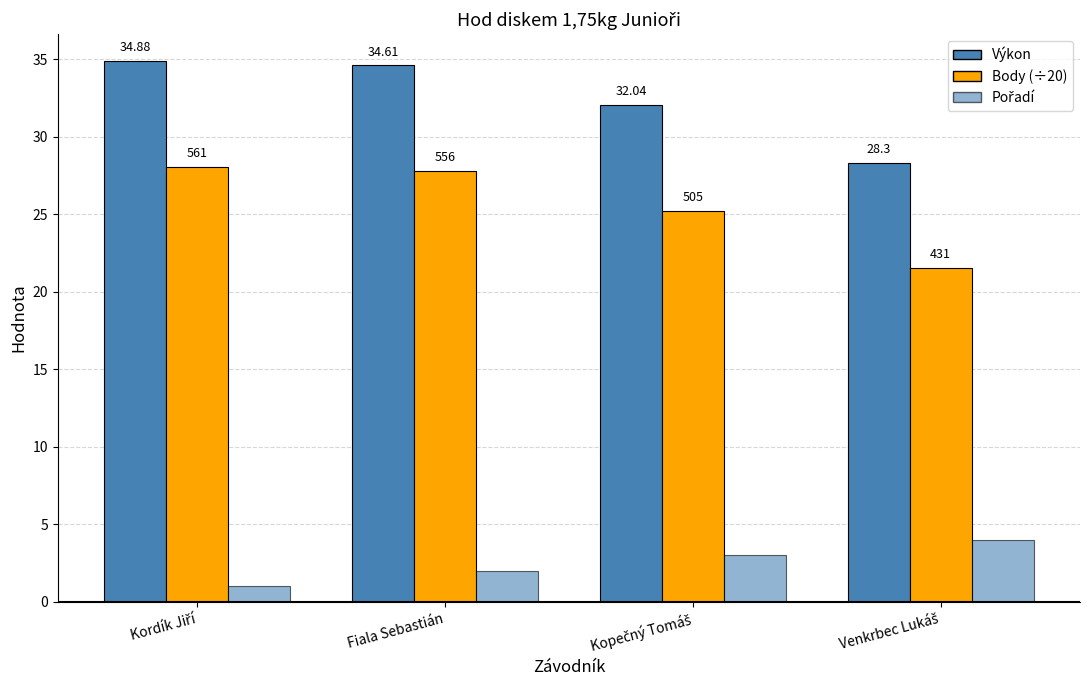

The Pořadí series shows 1.0 at Kordík Jiří. True or false?

True